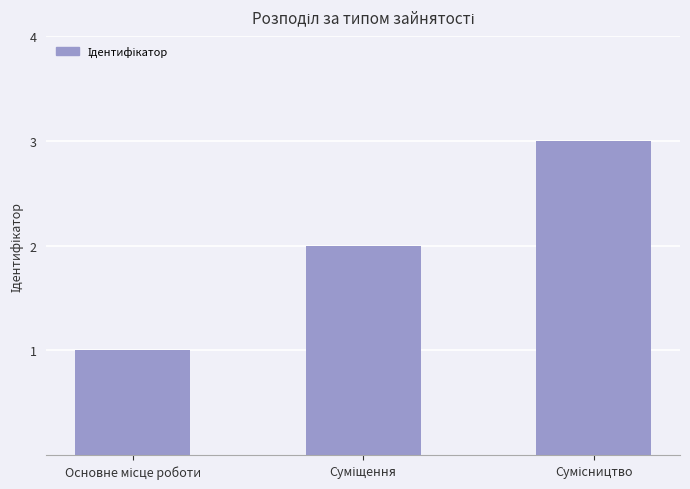

Reading right to left, list all the values displayed in this chart.

3	2	1